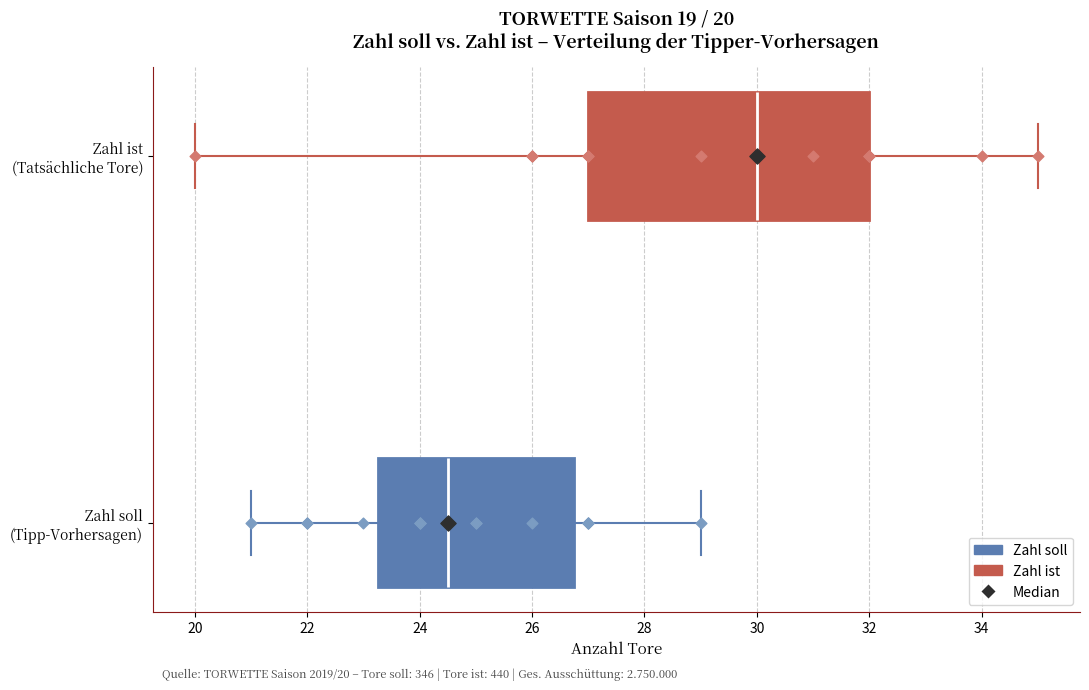

Which box has the furthest to the right median line?

Zahl ist (Tatsächliche Tore)